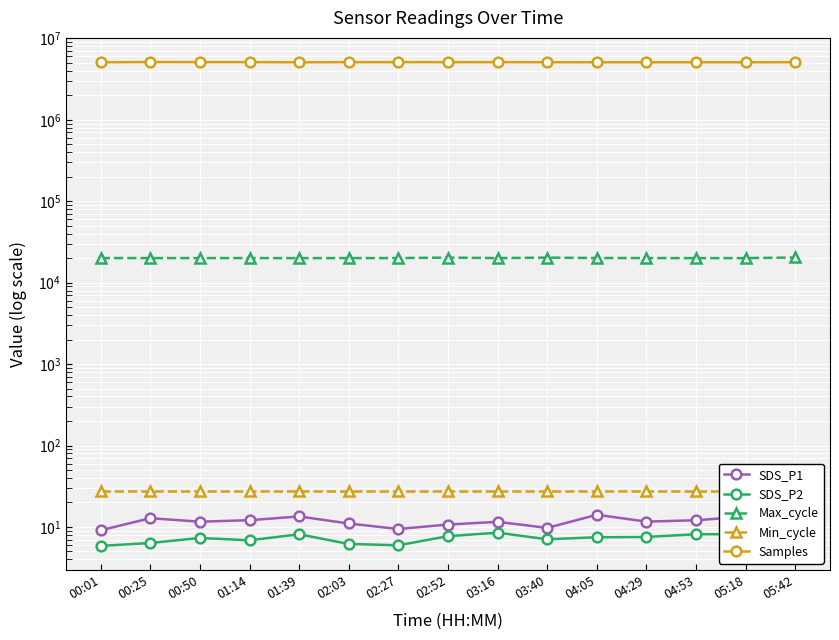

Is the value of Min_cycle at 04:05 greater than the value of SDS_P2 at 00:25?

Yes